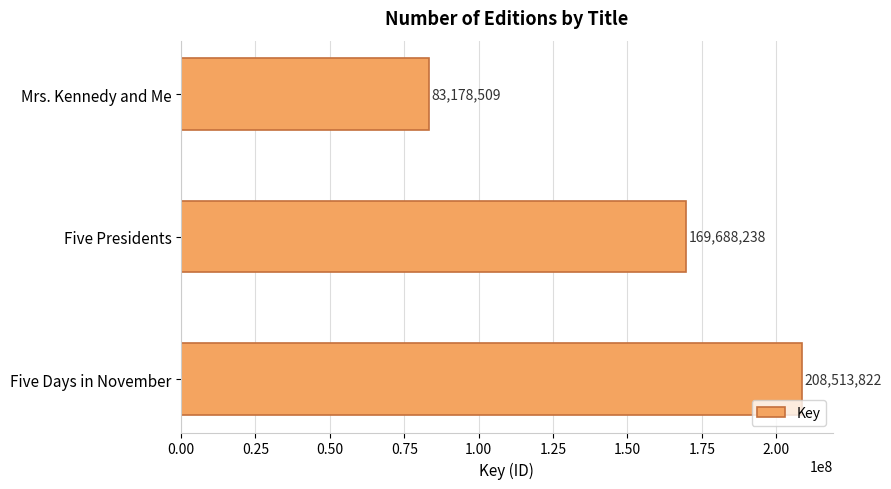

What is the change in value from Five Days in November to Mrs. Kennedy and Me?

-125335313